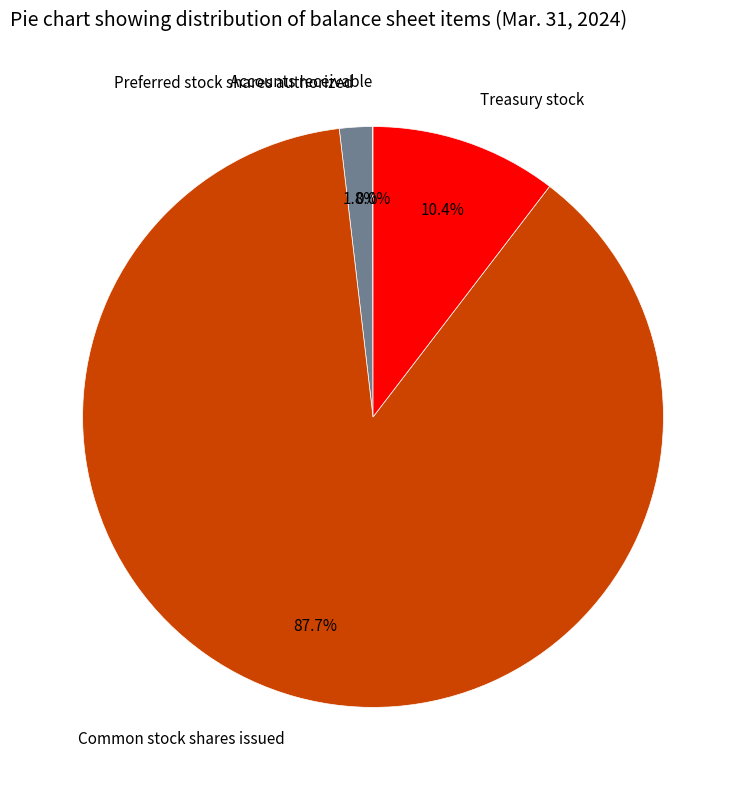

Is the sum of Preferred stock shares authorized and Common stock shares issued greater than half?

Yes